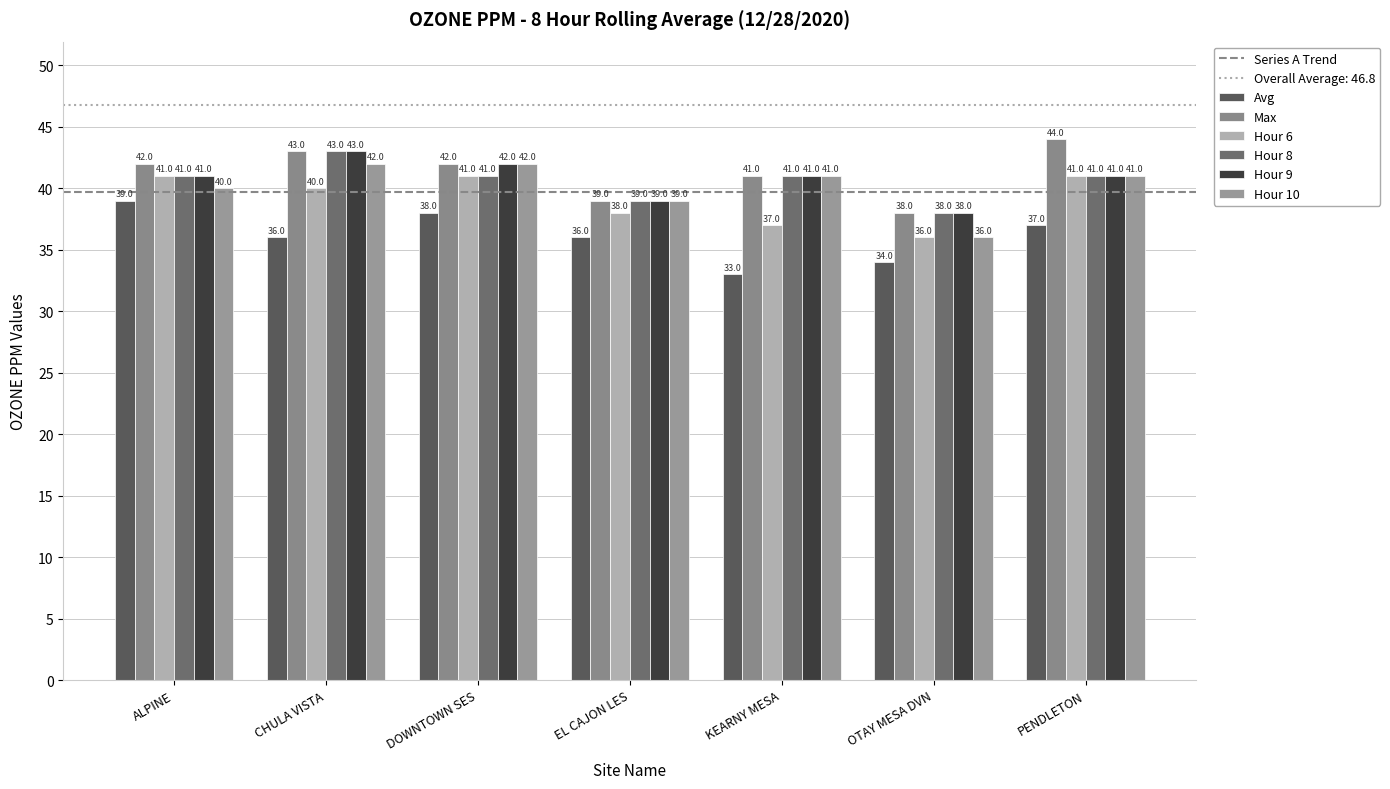

Is the value of Avg at OTAY MESA DVN greater than the value of Hour 8 at OTAY MESA DVN?

No